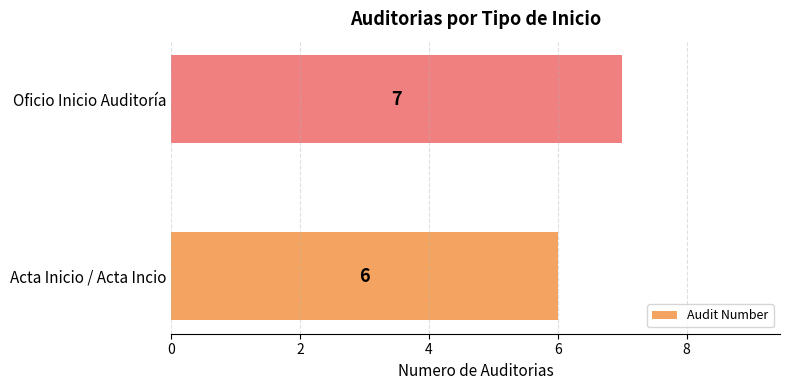

At which label is the value closest to 6?

Acta Inicio / Acta Incio